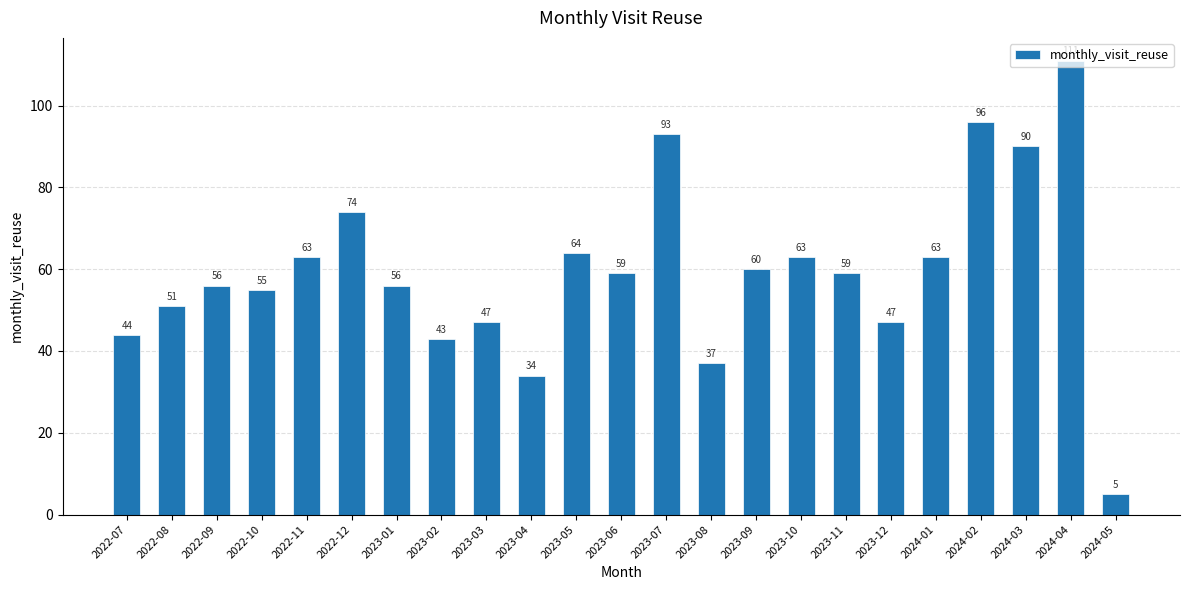

Reading left to right, transcribe all the data shown in this chart.

2022-07=44	2022-08=51	2022-09=56	2022-10=55	2022-11=63	2022-12=74	2023-01=56	2023-02=43	2023-03=47	2023-04=34	2023-05=64	2023-06=59	2023-07=93	2023-08=37	2023-09=60	2023-10=63	2023-11=59	2023-12=47	2024-01=63	2024-02=96	2024-03=90	2024-04=111	2024-05=5